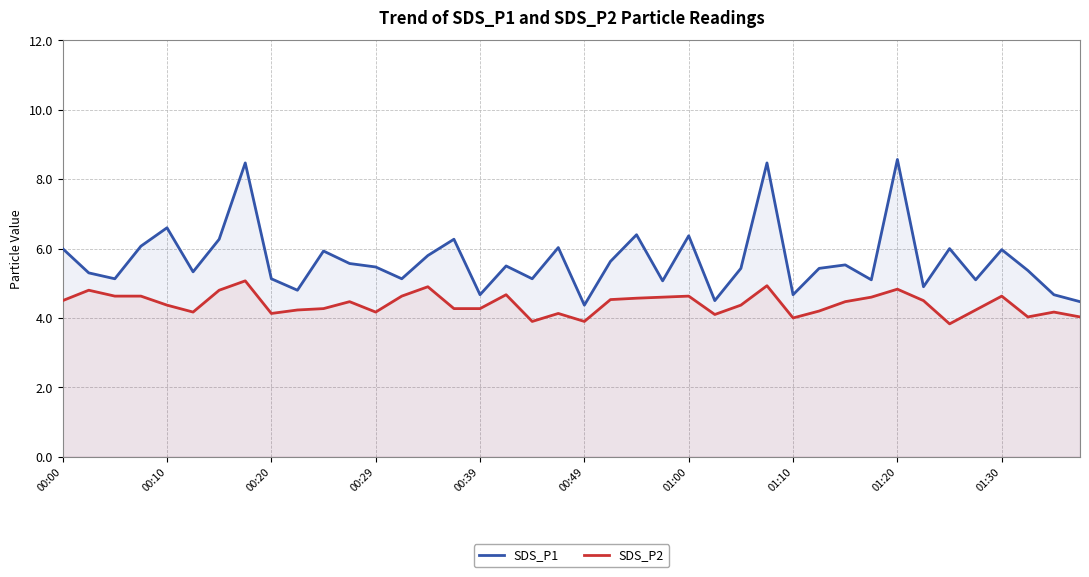

Reading left to right, extract all data points from this chart.

SDS_P1: 6.0	5.3	5.1	6.1	6.6	5.3	6.3	8.5	5.1	4.8	5.9	5.6	5.5	5.1	5.8	6.3	4.7	5.5	5.1	6.0	4.4	5.6	6.4	5.1	6.4	4.5	5.4	8.5	4.7	5.4	5.5	5.1	8.6	4.9	6.0	5.1	6.0	5.4	4.7	4.5
SDS_P2: 4.5	4.8	4.6	4.6	4.4	4.2	4.8	5.1	4.1	4.2	4.3	4.5	4.2	4.6	4.9	4.3	4.3	4.7	3.9	4.1	3.9	4.5	4.6	4.6	4.6	4.1	4.4	4.9	4.0	4.2	4.5	4.6	4.8	4.5	3.8	4.2	4.6	4.0	4.2	4.0